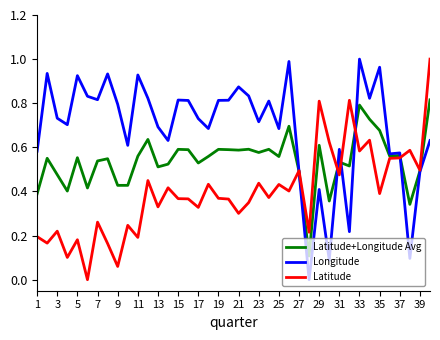

Which series has the largest total across all categories?

Longitude